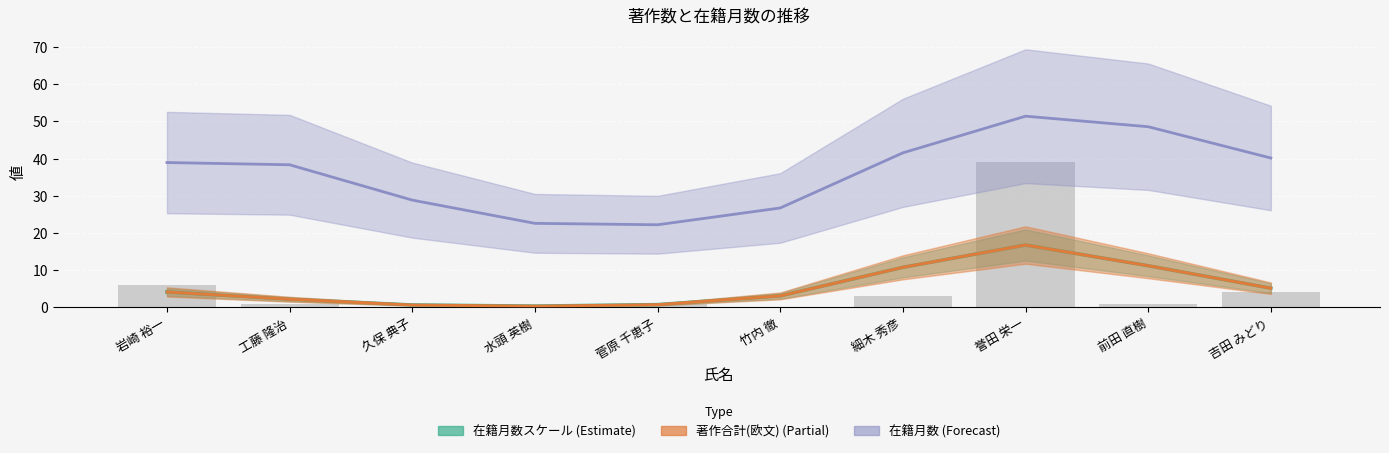

The value of 著作合計(欧文) line at 細木 秀彦 is 10.8. True or false?

True